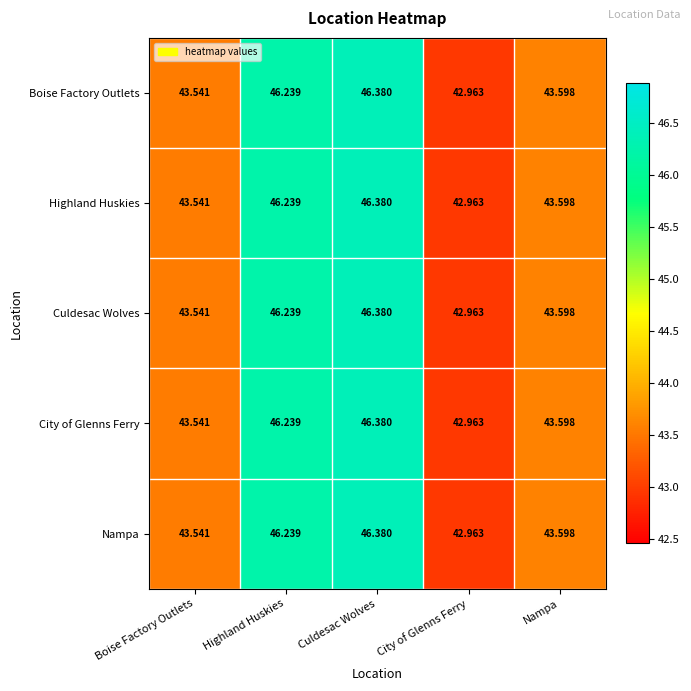

Count the number of categories in the chart.

5